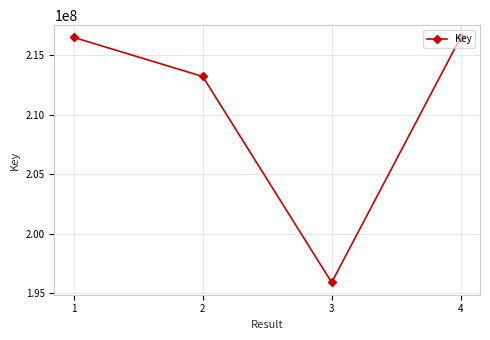

How many lines are shown in the chart?

1